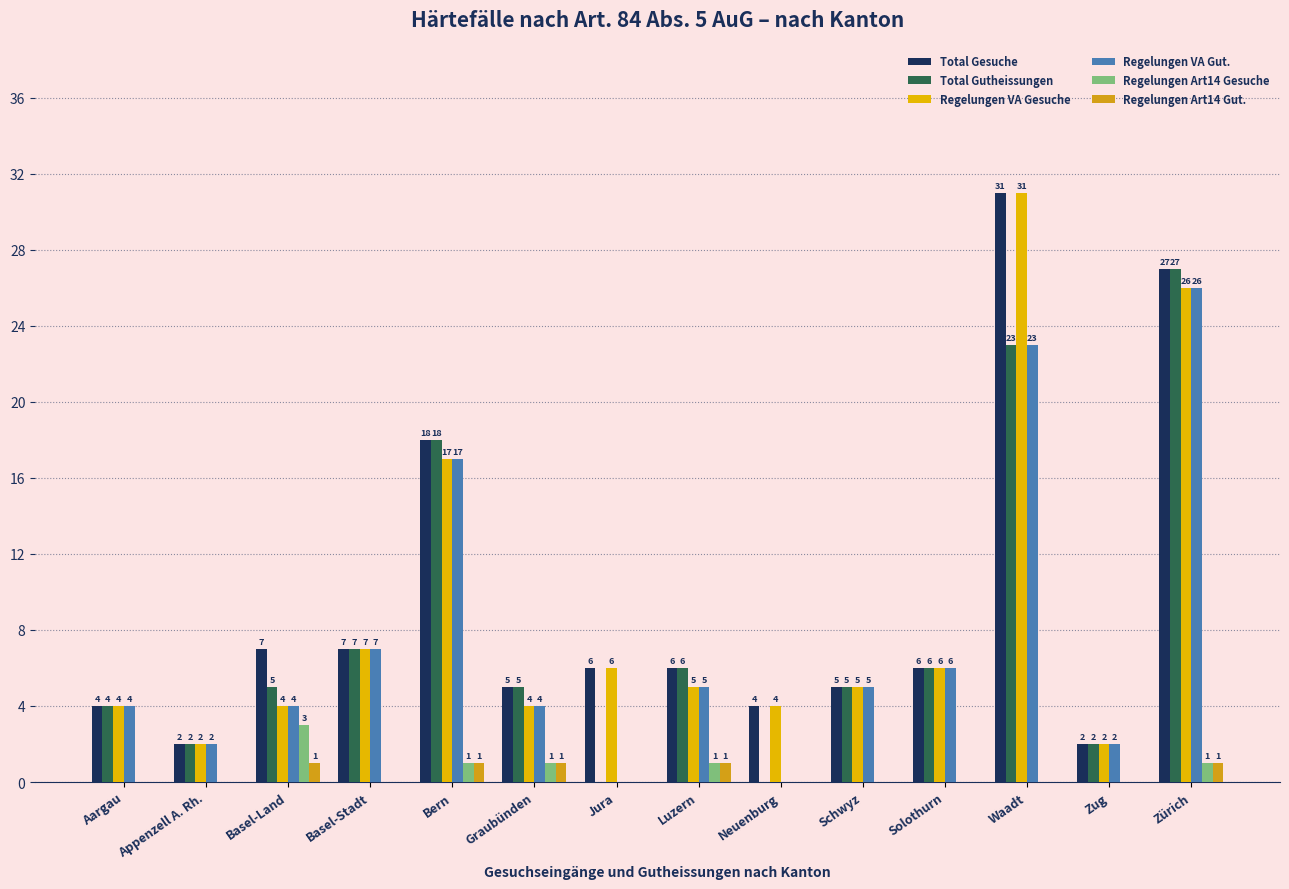

Which category has the highest value in the Total Gesuche series?

Waadt